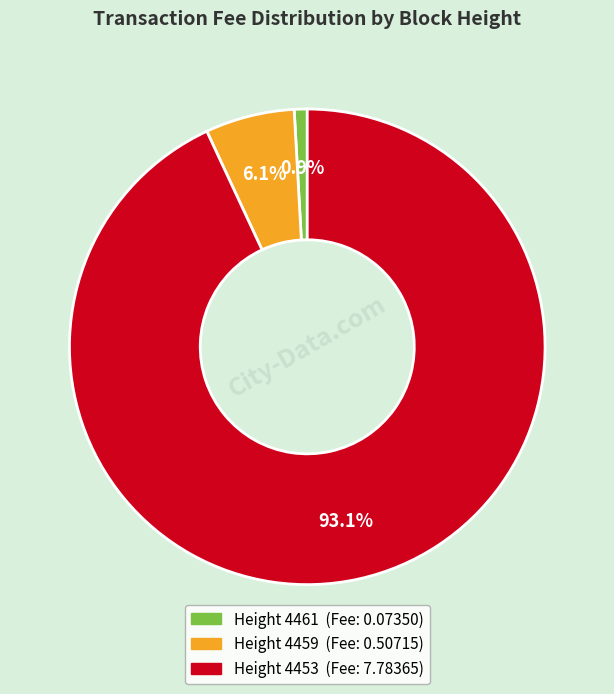

Does any single category account for the majority?

Yes